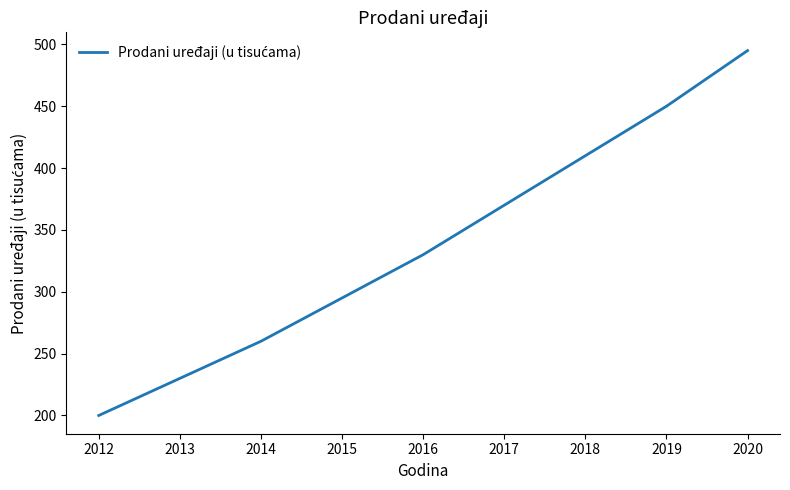

The value at 2017 is 625. True or false?

False